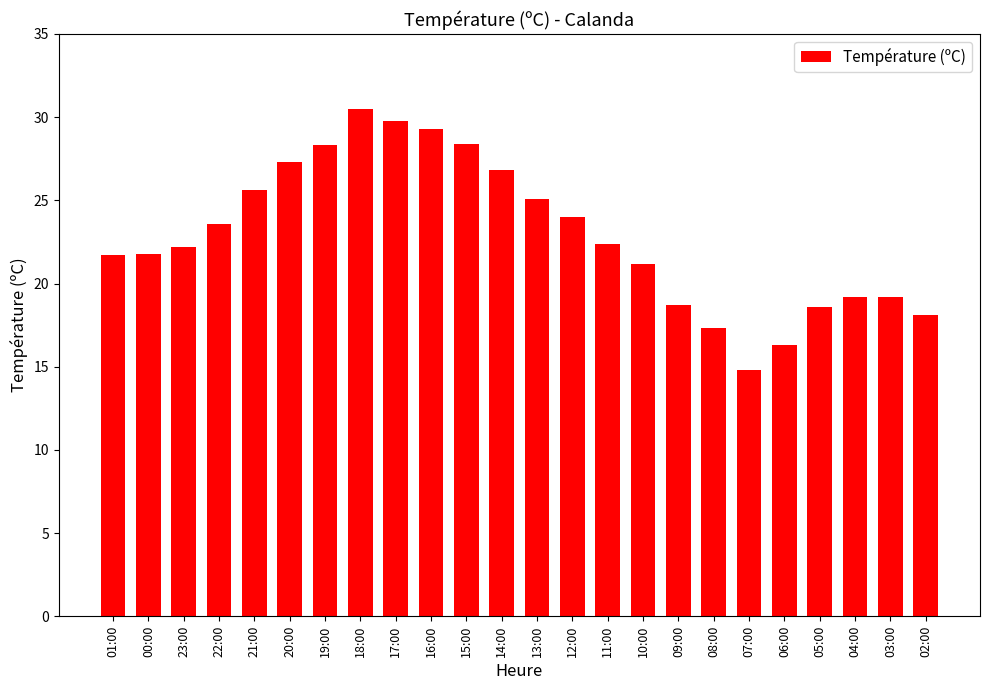

How many series are shown in this chart?

1